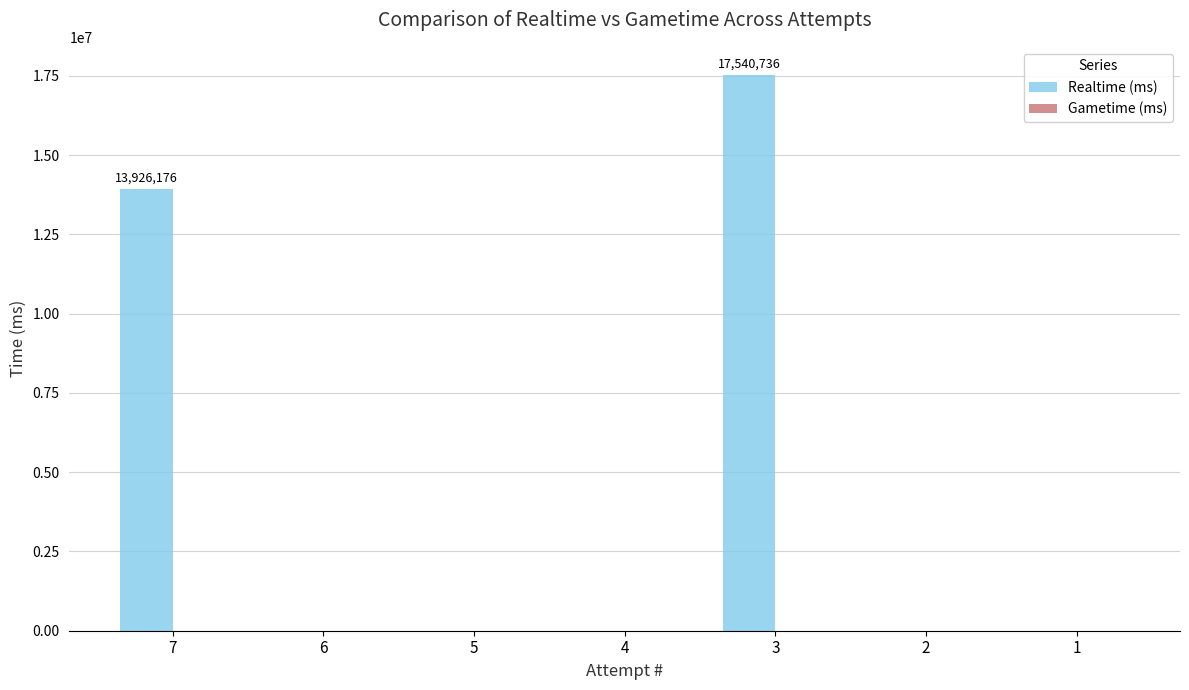

What is the maximum value shown in the chart?

17540736